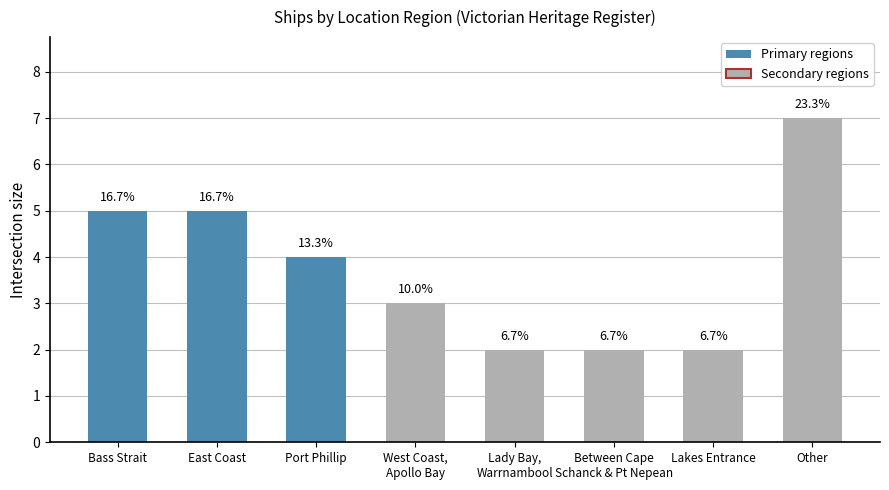

Does the chart contain any negative values?

No